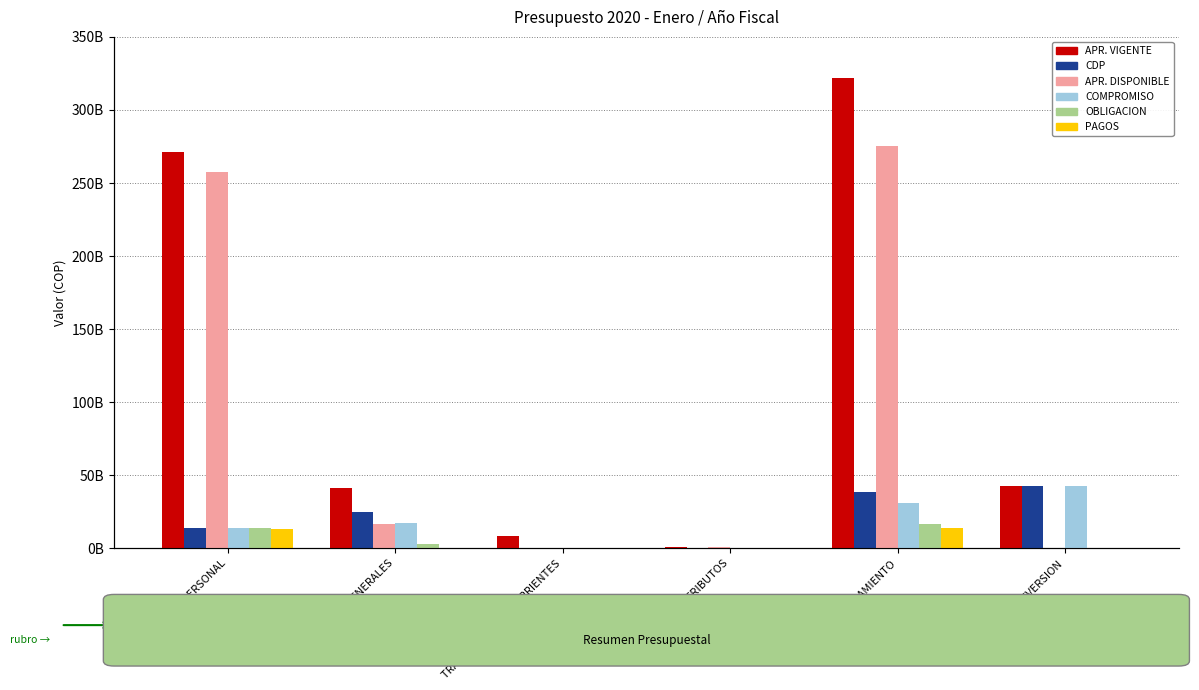

At which category is the sum across all series the highest?

FUNCIONAMIENTO